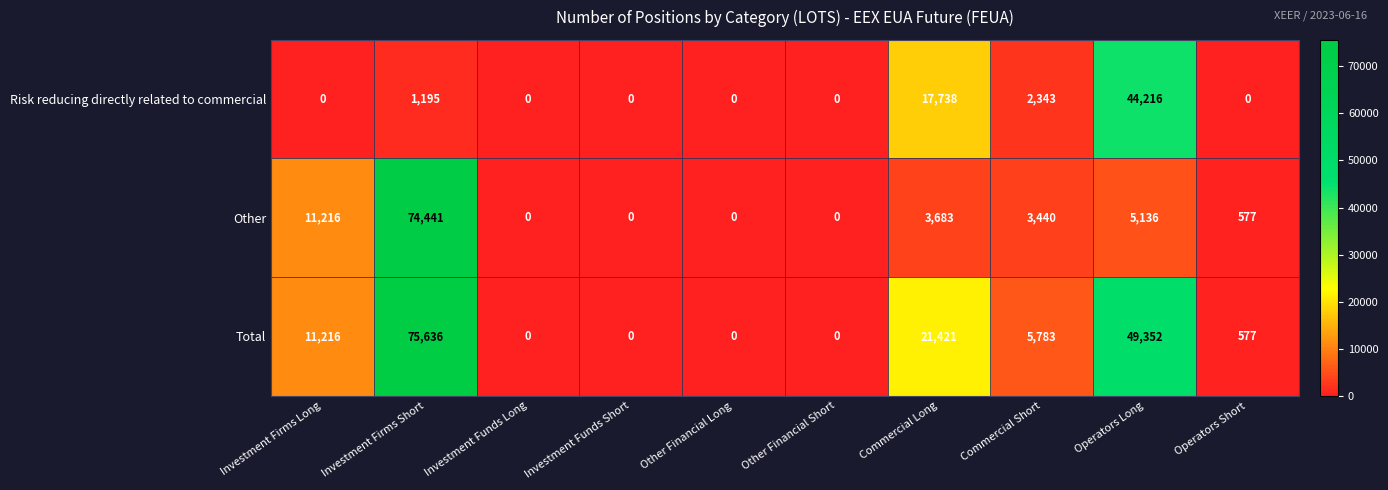

The value of Total at Other Financial Short is 0. True or false?

True